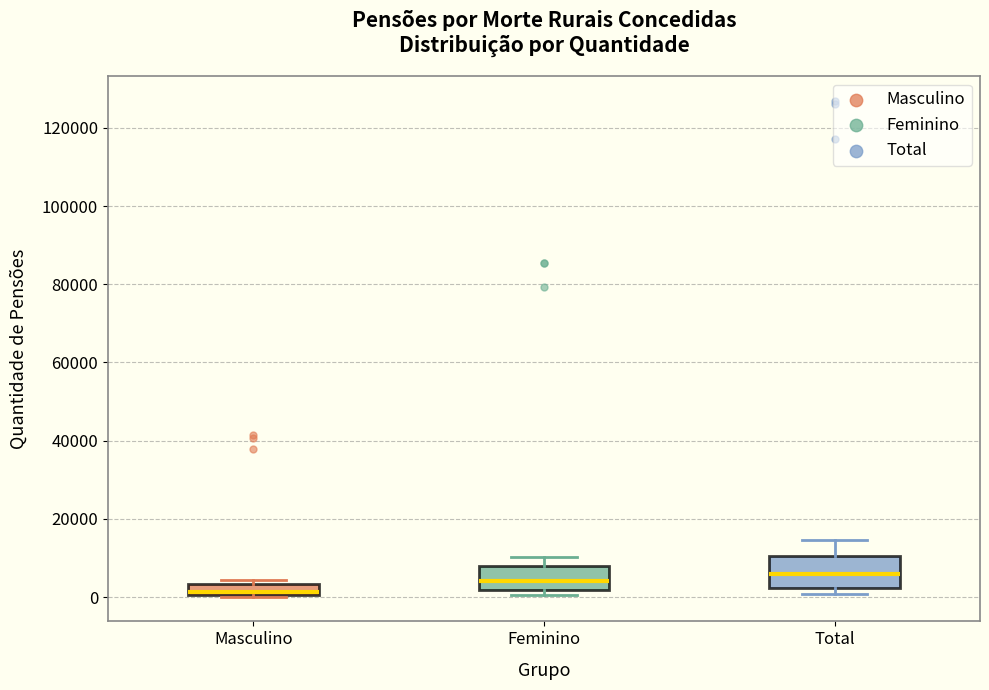

Where does the median line of the box for Feminino sit on the y-axis? The values are not printed on the chart, so give them approximately, as read against the axis.

4000